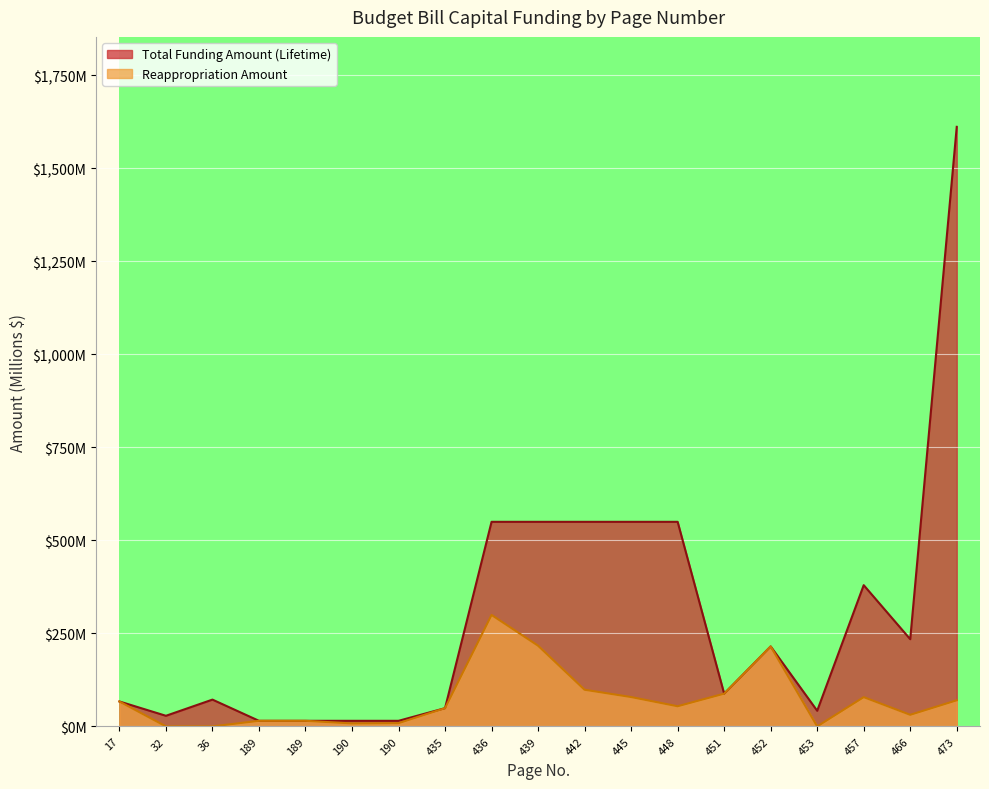

True or false: Reappropriation Amount and Total Funding Amount (Lifetime) cross at least once.

False